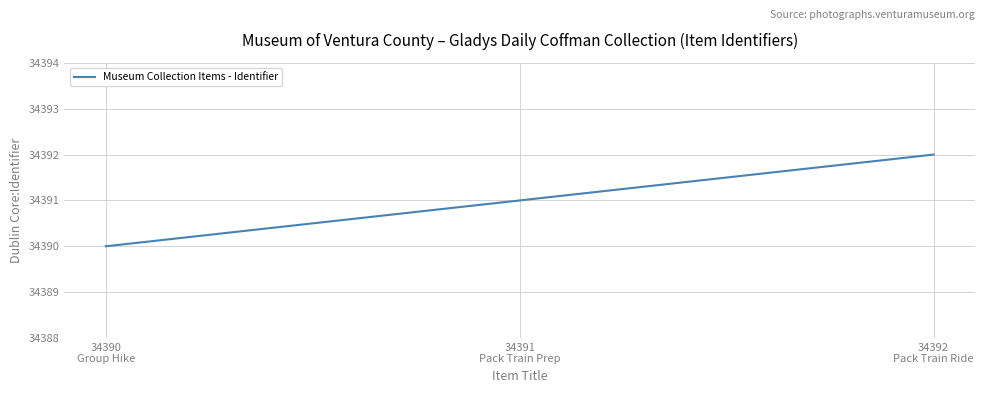

Reading right to left, transcribe all the data shown in this chart.

34392	34391	34390